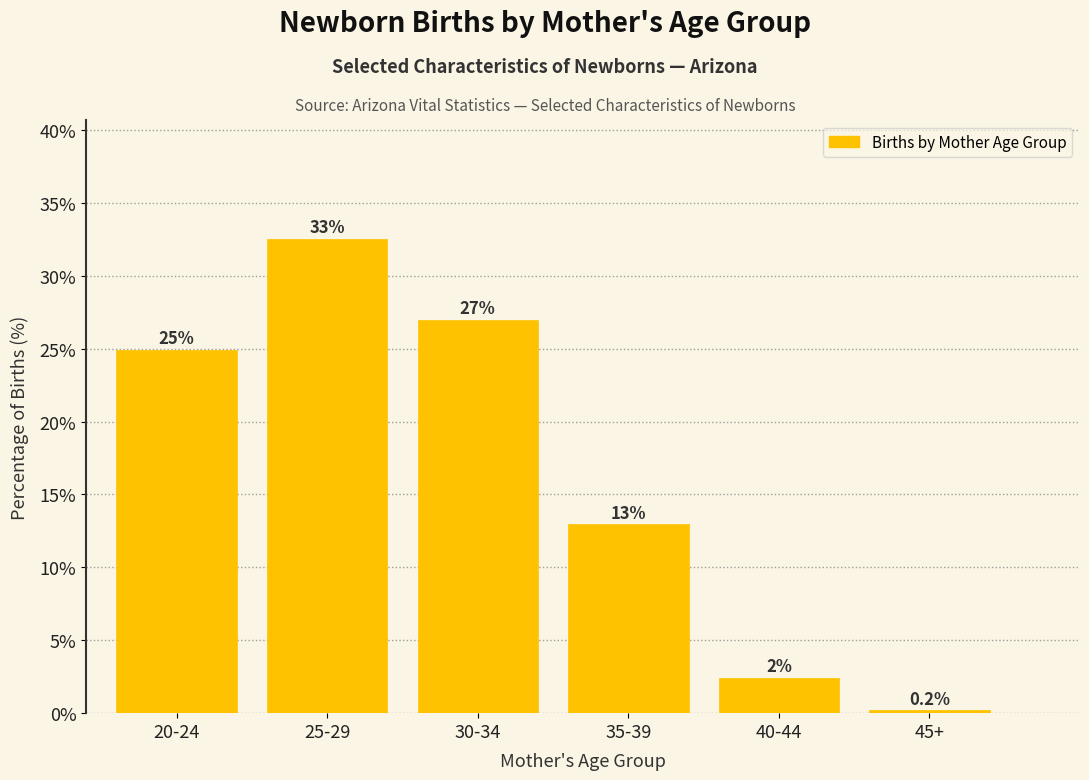

Where is the data nearest to the value 16?

35-39